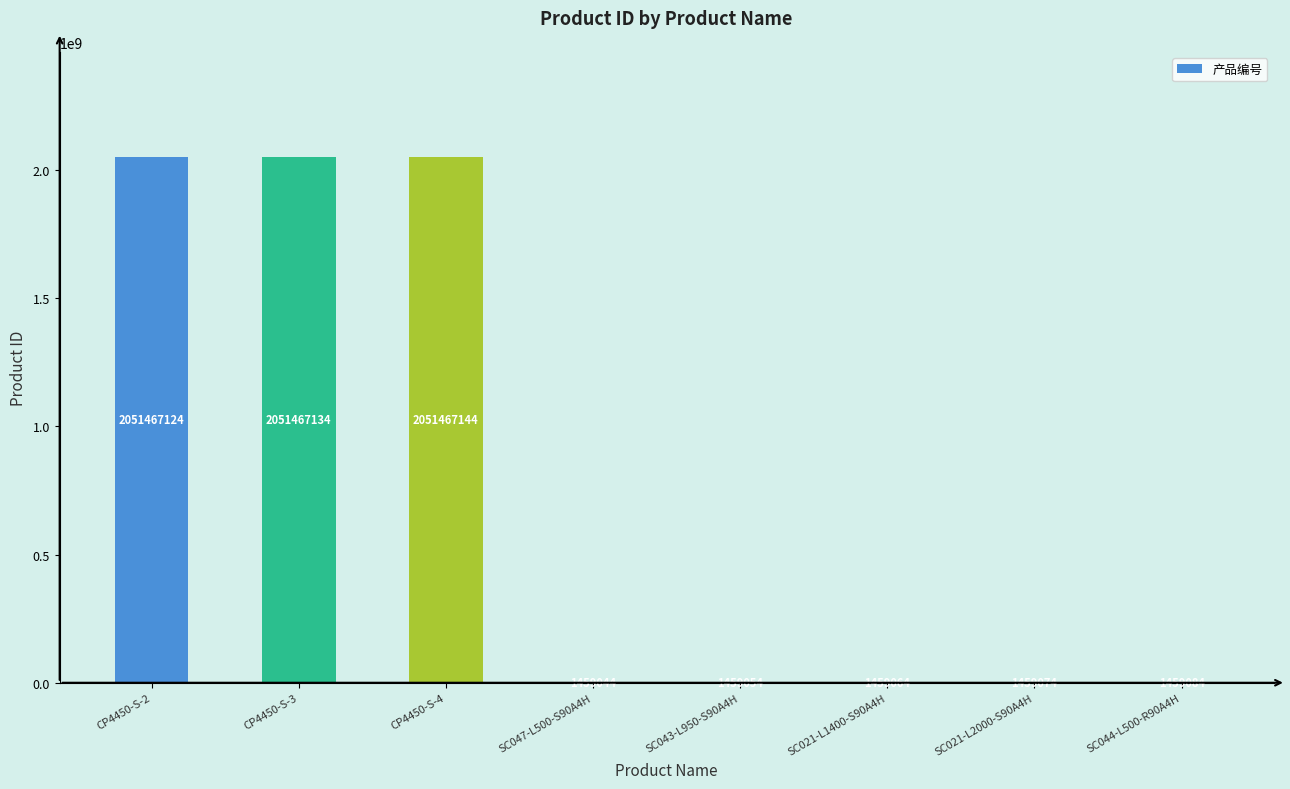

Is it true that the value at SC021-L1400-S90A4H is 1459064?

True